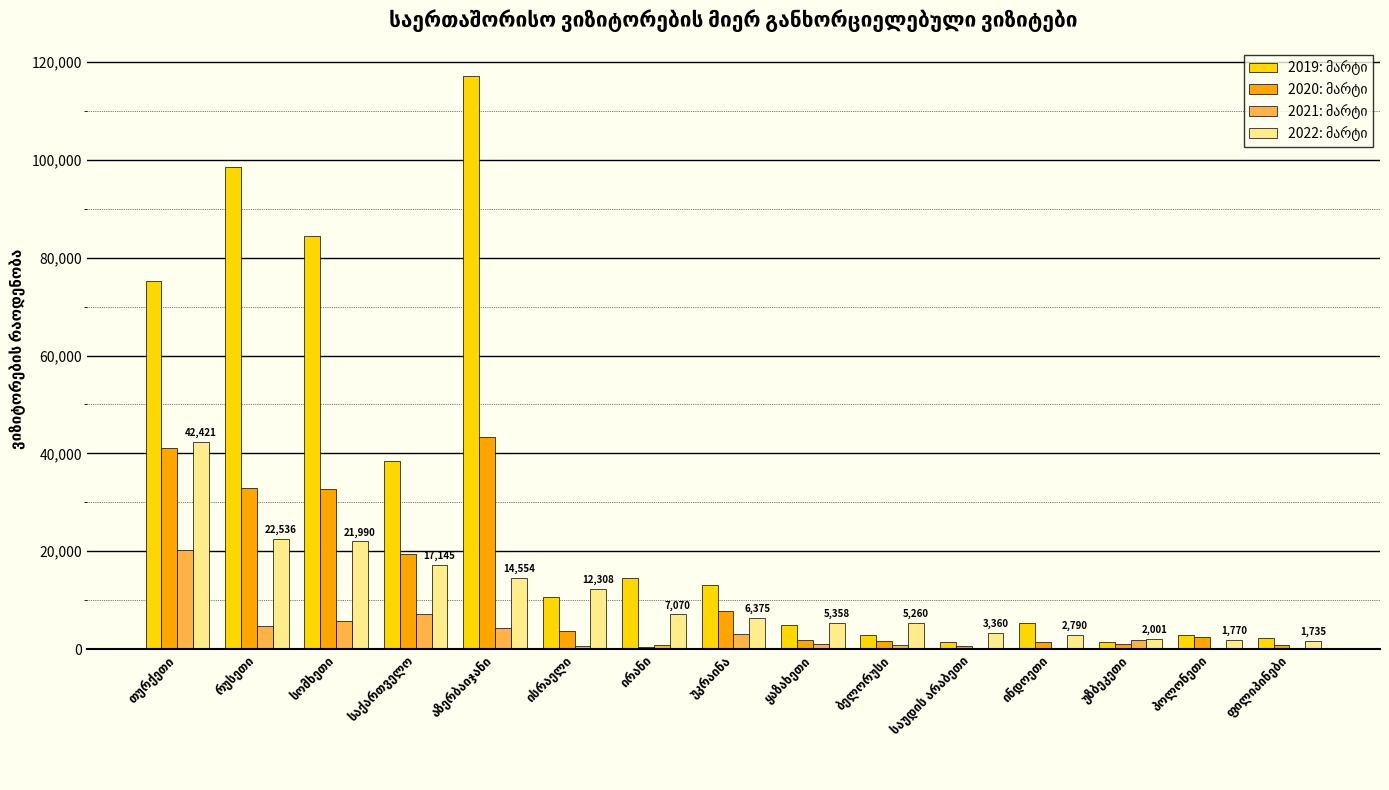

How many series are shown in this chart?

4